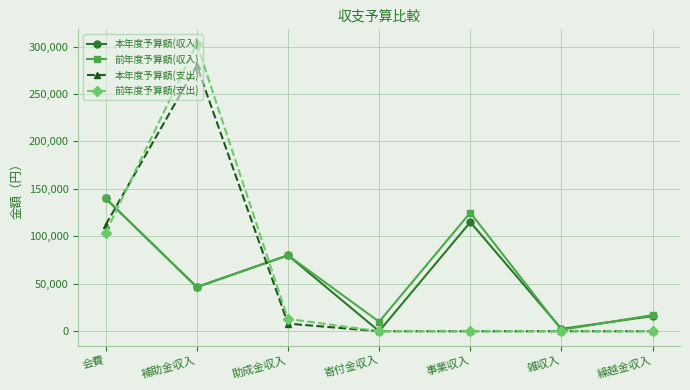

Which series has the largest range (max minus min)?

前年度予算額(支出)